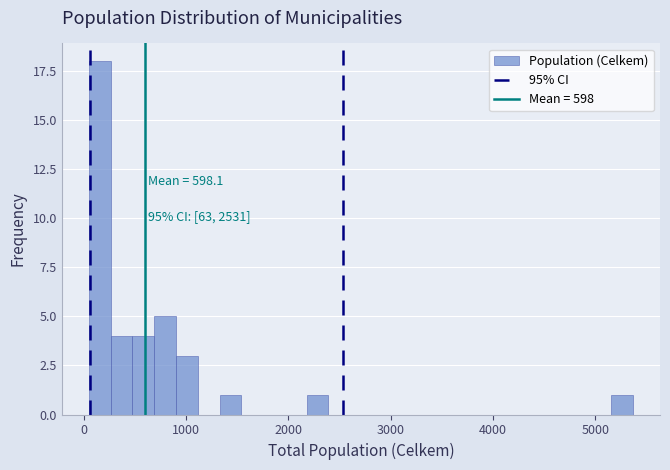

Read against the x-axis, roughly where is the centre of the tallest bar?

200